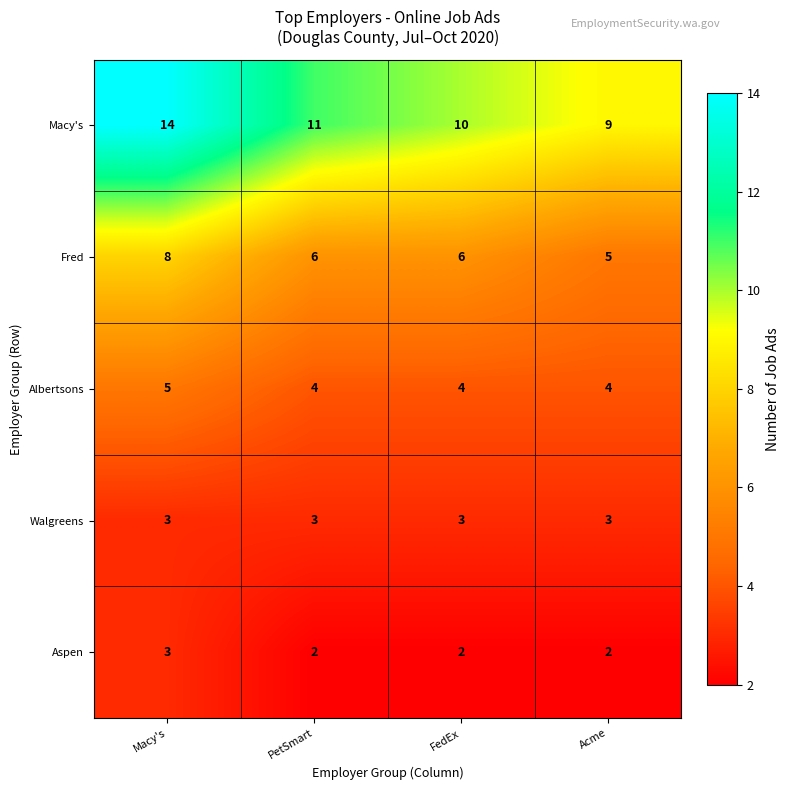

At how many categories does at least one series exceed 7?

4